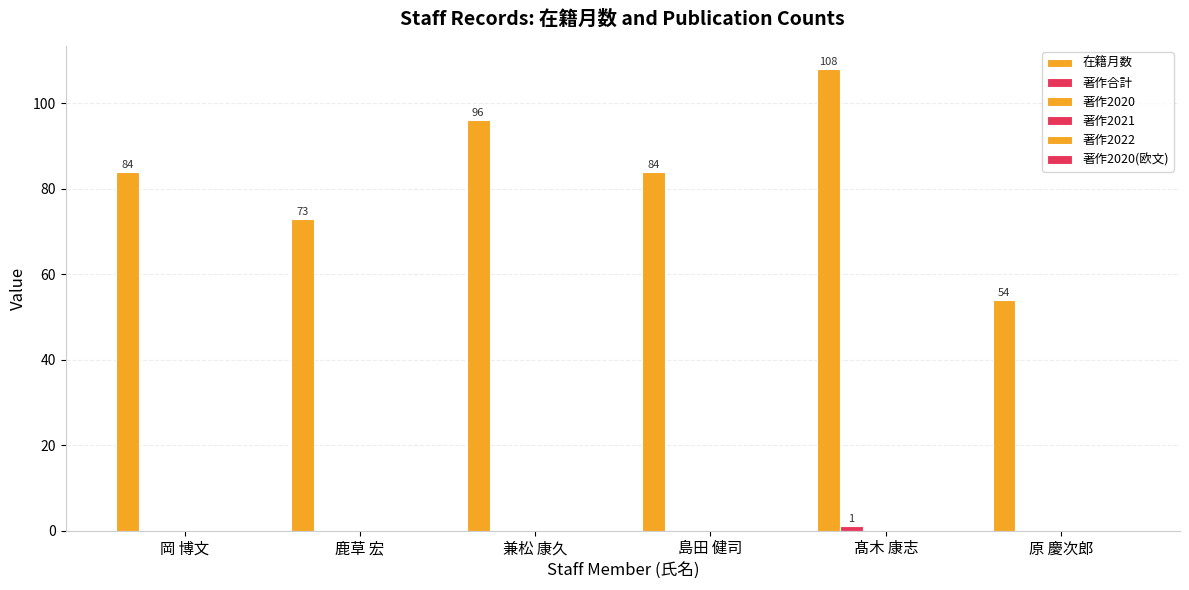

How many groups of bars are there?

6